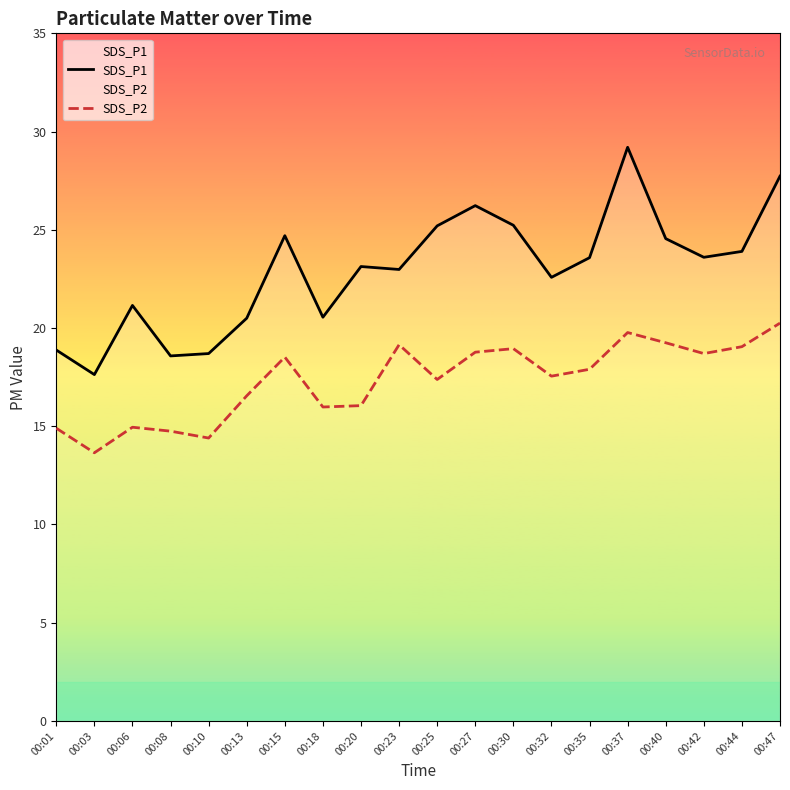

True or false: SDS_P2 and SDS_P1 intersect in this chart.

False